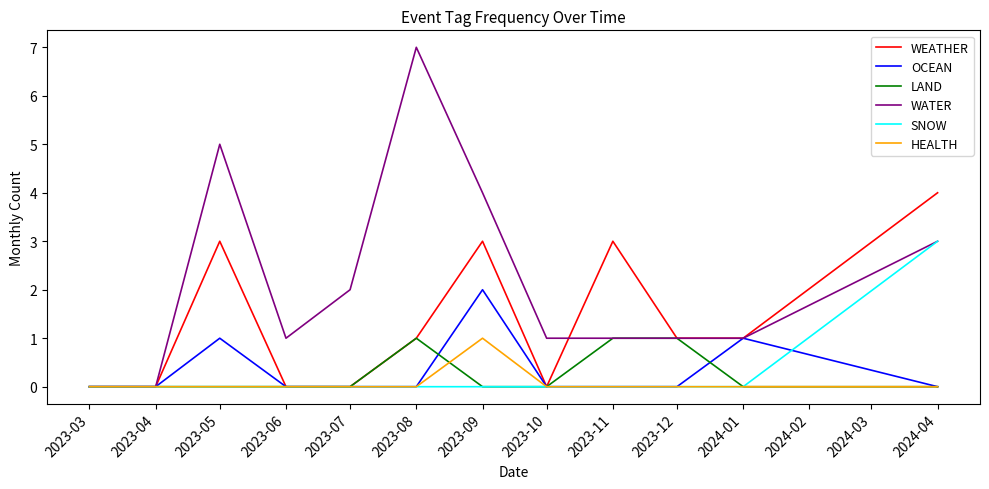

What is the total value across all series at 2023-12?

3